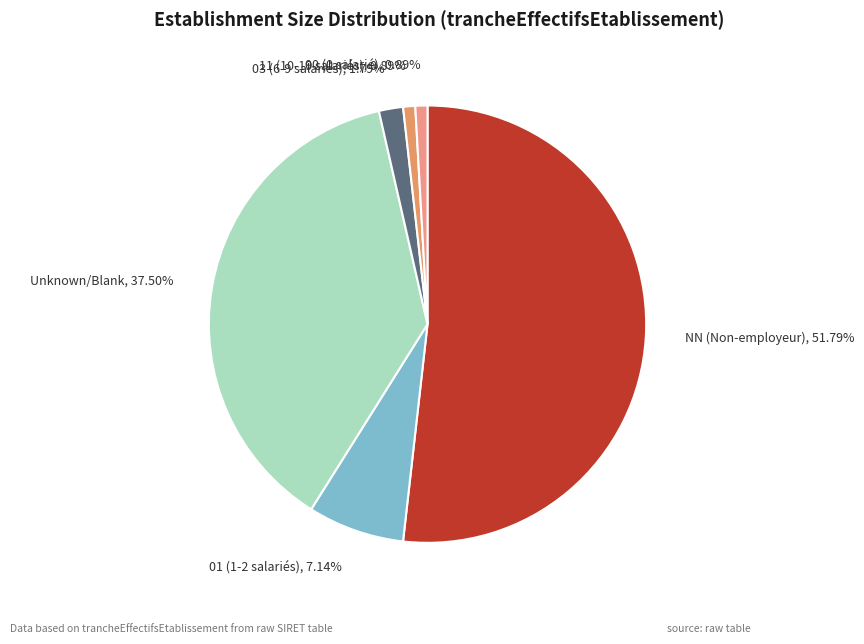

Which slice represents more than half of the pie?

NN (Non-employeur)